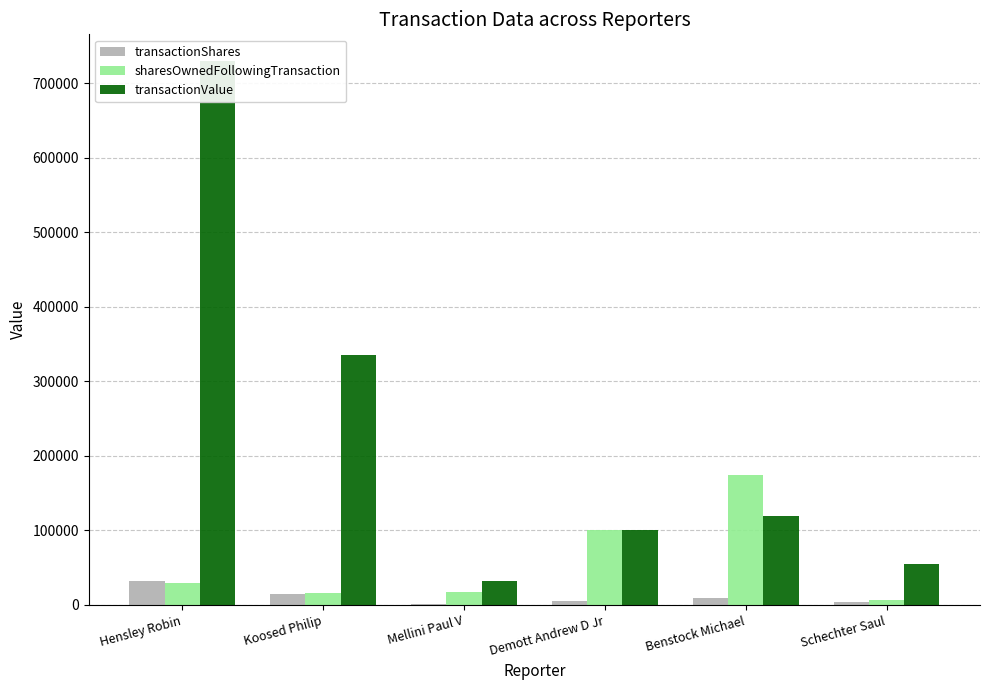

How many data points does each series have?

6